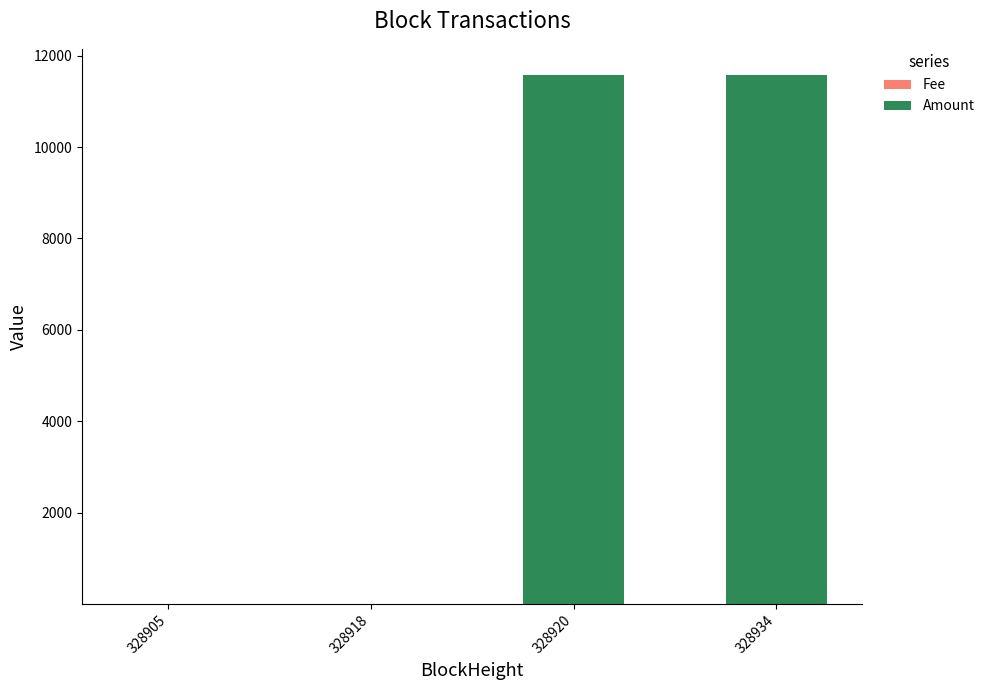

Between 328905 and 328934, which series saw the biggest shift?

Amount